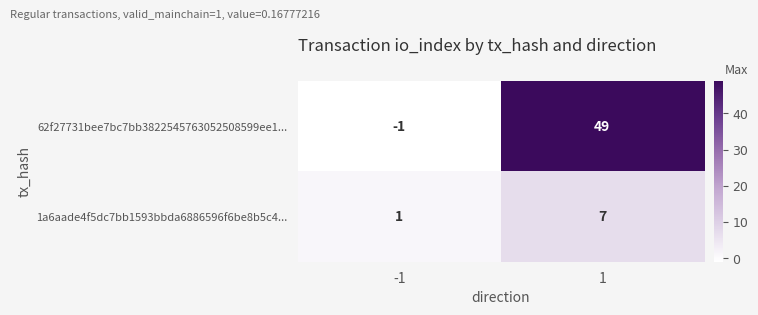

Reading left to right, list all the values displayed in this chart.

62f27731bee7bc7bb3822545763052508599ee1...: -1	49
1a6aade4f5dc7bb1593bbda6886596f6be8b5c4...: 1	7